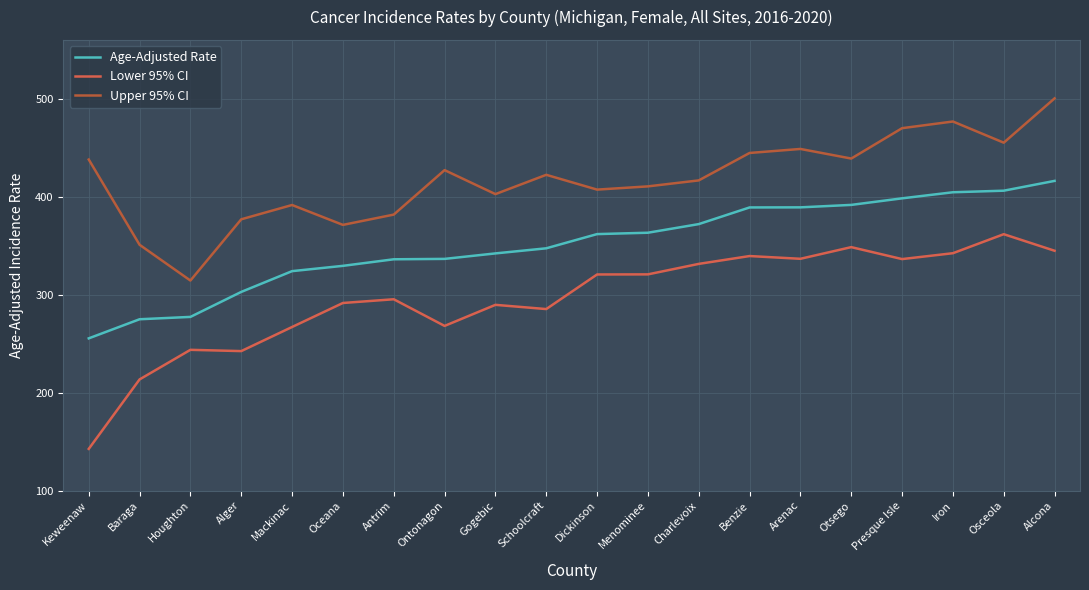

Reading left to right, extract all data points from this chart.

Age-Adjusted Rate: Keweenaw=255.4	Baraga=274.9	Houghton=277.3	Alger=302.8	Mackinac=324.0	Oceana=329.4	Antrim=336.1	Ontonagon=336.5	Gogebic=342.1	Schoolcraft=347.3	Dickinson=361.8	Menominee=363.2	Charlevoix=372.0	Benzie=389.0	Arenac=389.1	Otsego=391.6	Presque Isle=398.3	Iron=404.5	Osceola=406.1	Alcona=416.1
Lower 95% CI: Keweenaw=142.6	Baraga=213.5	Houghton=243.7	Alger=242.4	Mackinac=267.0	Oceana=291.5	Antrim=295.3	Ontonagon=268.1	Gogebic=289.6	Schoolcraft=285.3	Dickinson=320.6	Menominee=320.7	Charlevoix=331.4	Benzie=339.4	Arenac=336.6	Otsego=348.5	Presque Isle=336.3	Iron=342.3	Osceola=361.7	Alcona=344.8
Upper 95% CI: Keweenaw=437.9	Baraga=350.9	Houghton=314.4	Alger=376.9	Mackinac=391.5	Oceana=371.2	Antrim=381.7	Ontonagon=427.1	Gogebic=402.6	Schoolcraft=422.3	Dickinson=407.2	Menominee=410.5	Charlevoix=416.6	Benzie=444.6	Arenac=448.7	Otsego=438.9	Presque Isle=469.9	Iron=476.7	Osceola=455.1	Alcona=500.3